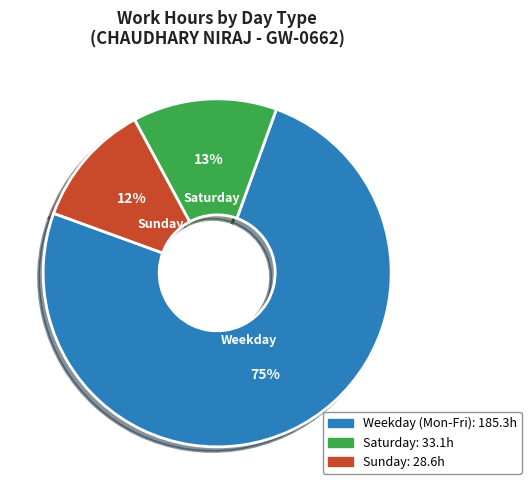

Is there a majority slice in this chart?

Yes